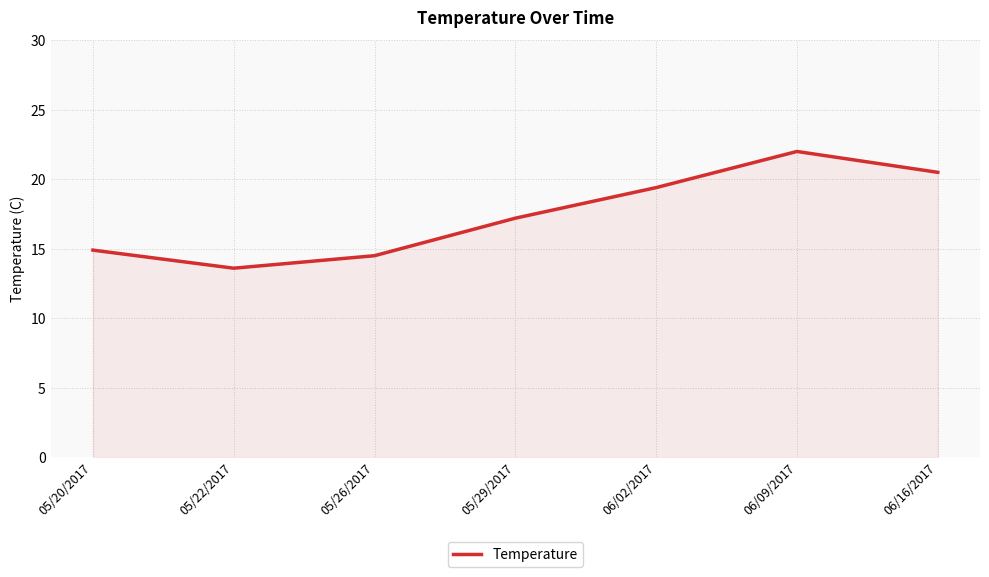

Reading right to left, what are all the values shown in this chart?

06/16/2017=20.5	06/09/2017=22.0	06/02/2017=19.4	05/29/2017=17.2	05/26/2017=14.5	05/22/2017=13.6	05/20/2017=14.9